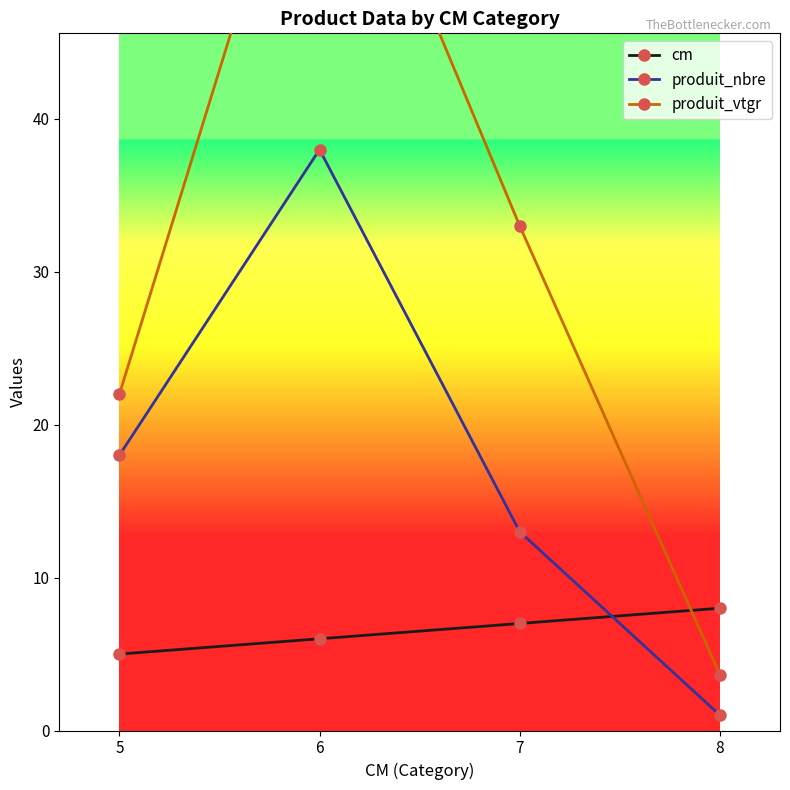

True or false: cm and produit_nbre cross at least once.

True